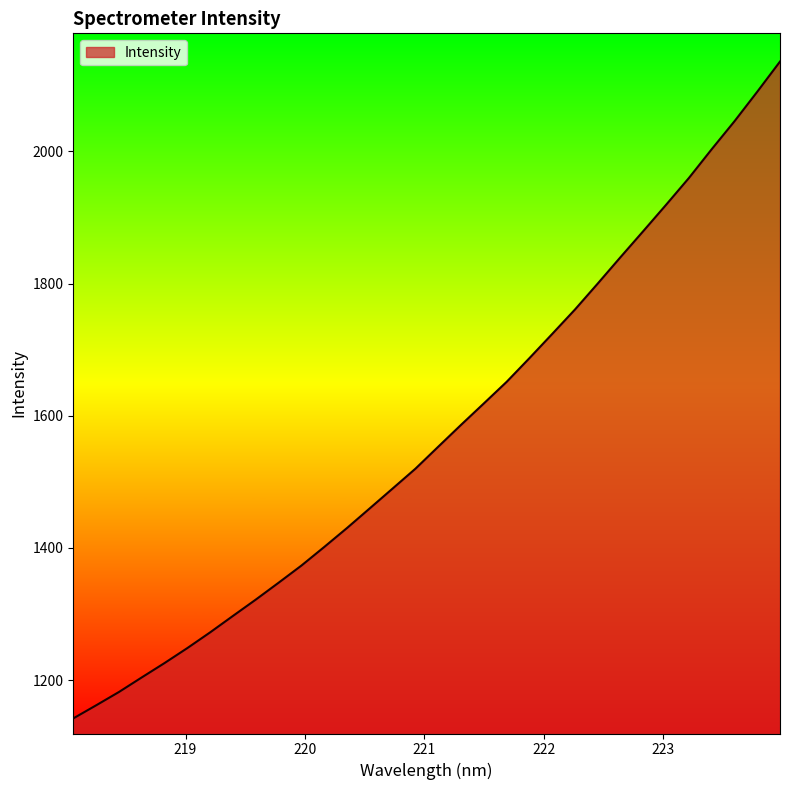

What is the minimum value shown in the chart?

1141.9